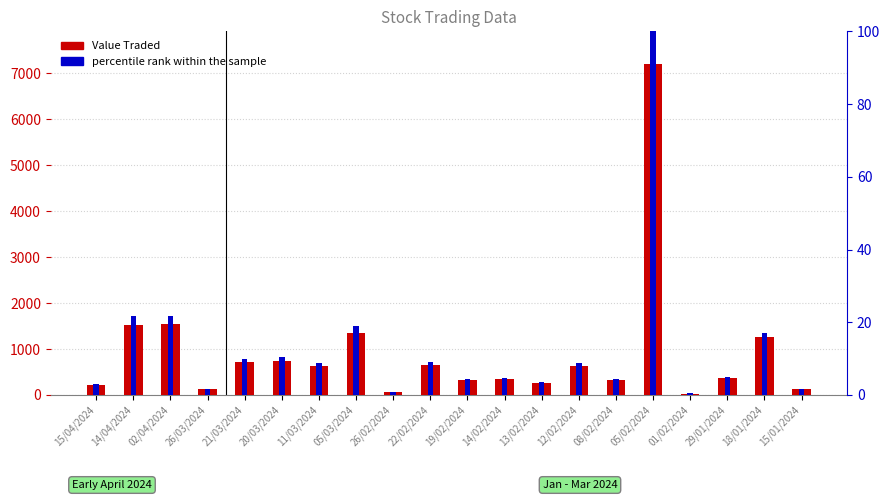

How many data points does each series have?

20